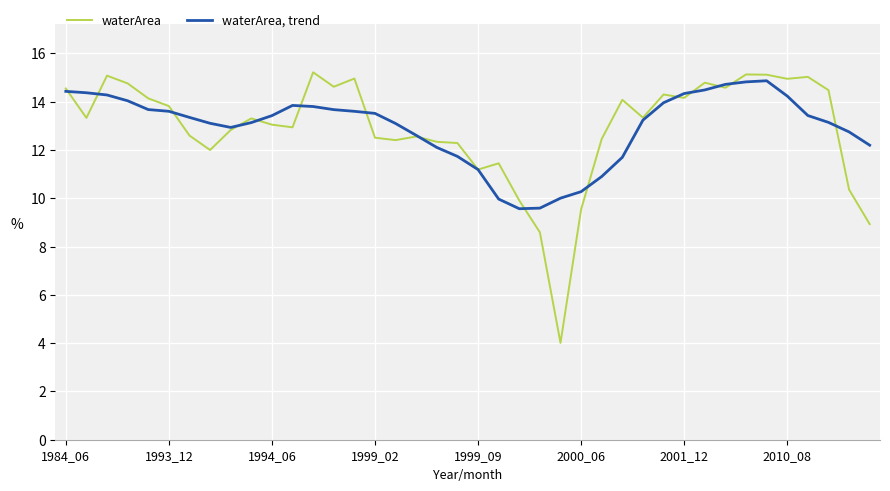

What is the greatest value displayed?

15.2